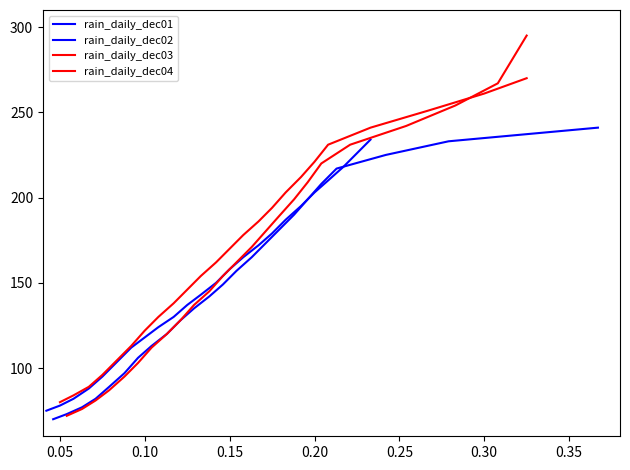

What is the sum of all rain_daily_dec01 values?

3582